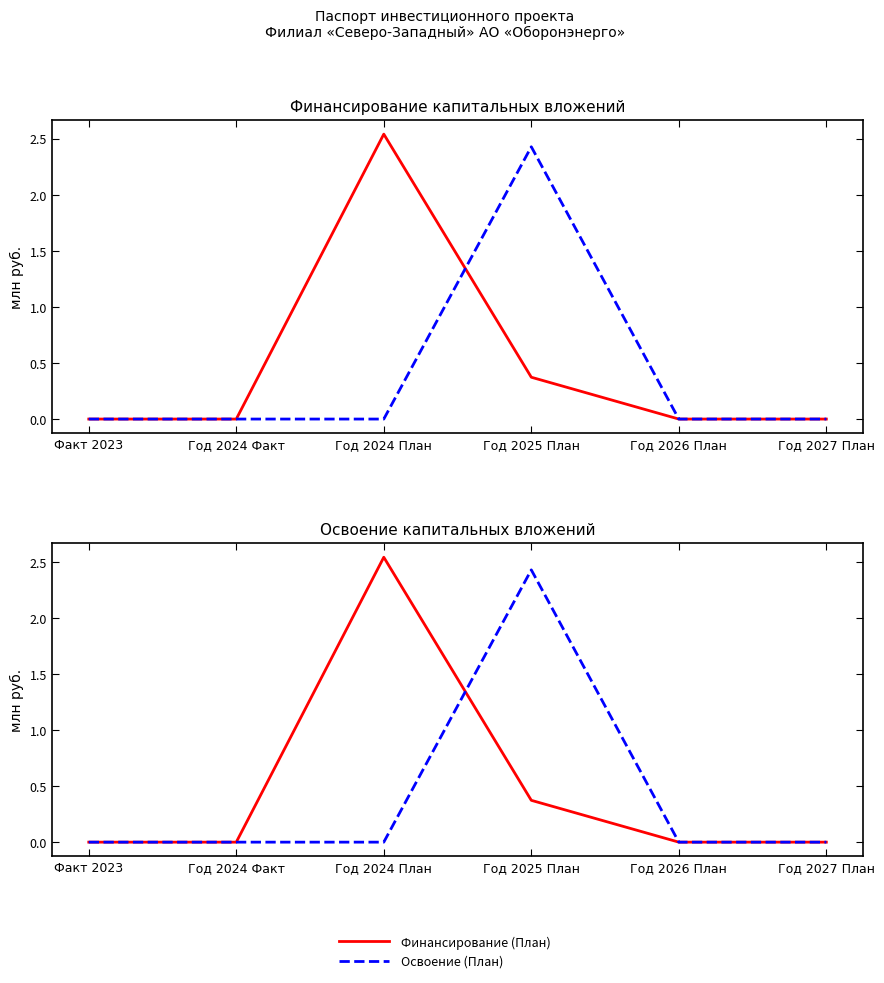

At which label is Освоение (План) closest to 1?

Факт 2023